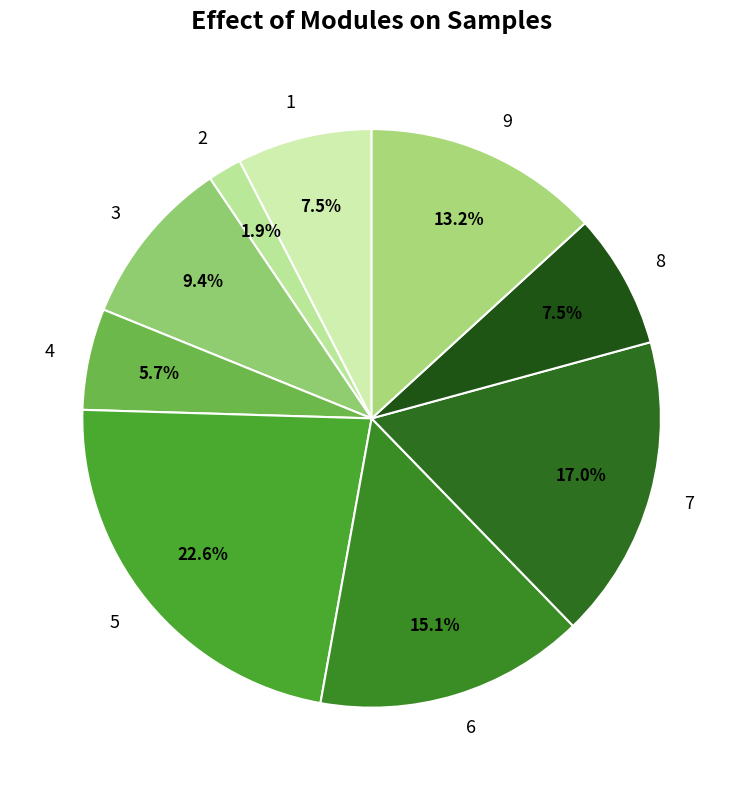

Between 9 and 4, which is larger?

9